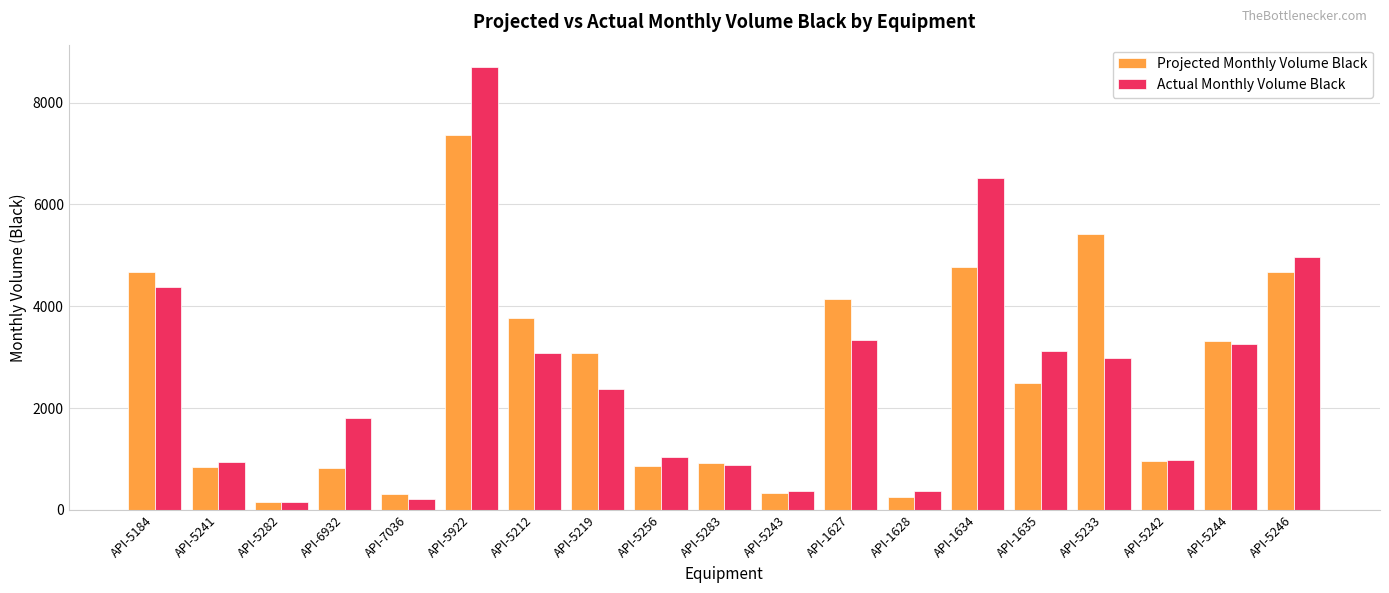

Is the value of Projected Monthly Volume Black at API-1628 greater than the value of Actual Monthly Volume Black at API-5212?

No